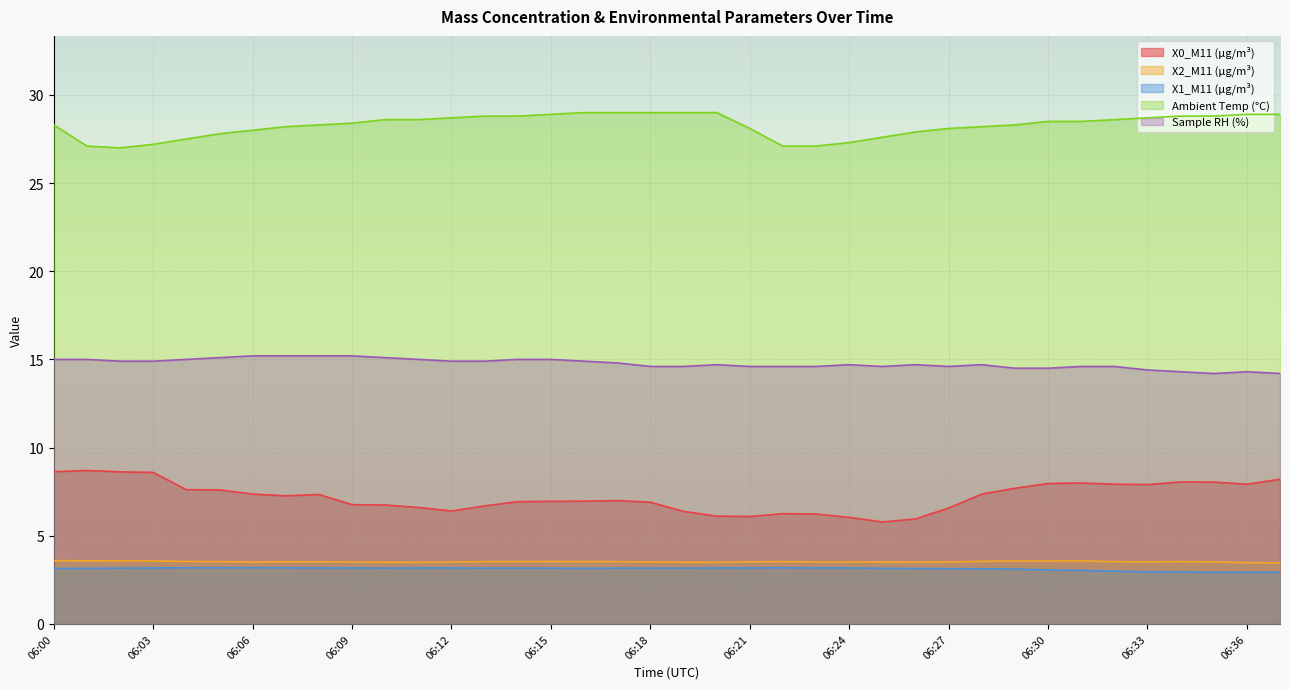

What are all the series names shown in the legend?

X0_M11 (μg/m³), X2_M11 (μg/m³), X1_M11 (μg/m³), Ambient Temp (°C), Sample RH (%)